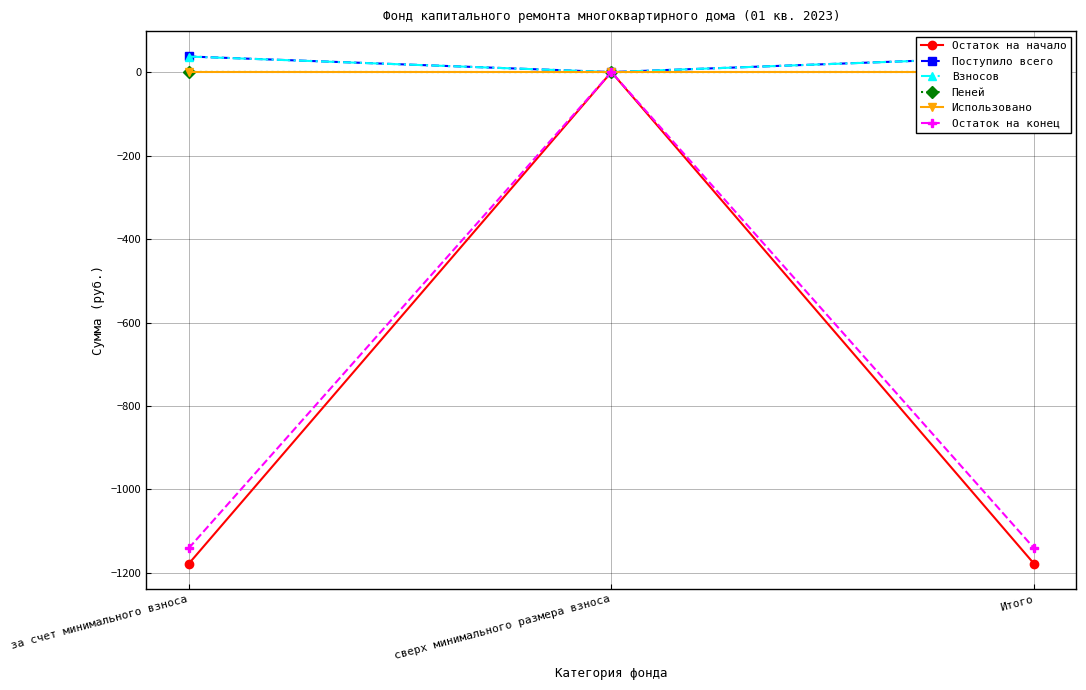

Between сверх минимального размера взноса and за счет минимального взноса, which is larger?

сверх минимального размера взноса